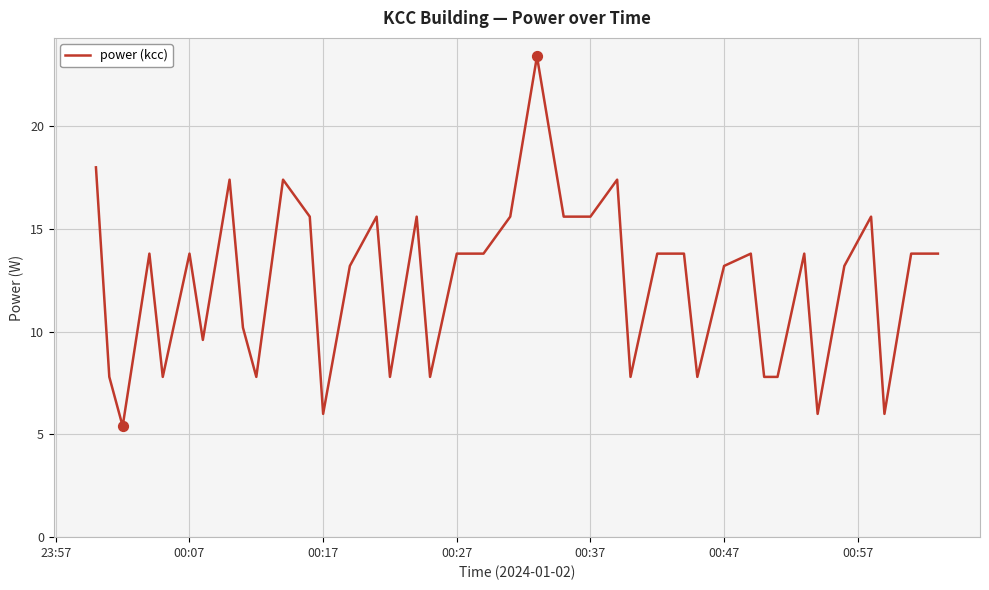

What is the difference between the maximum and minimum values?

18.0